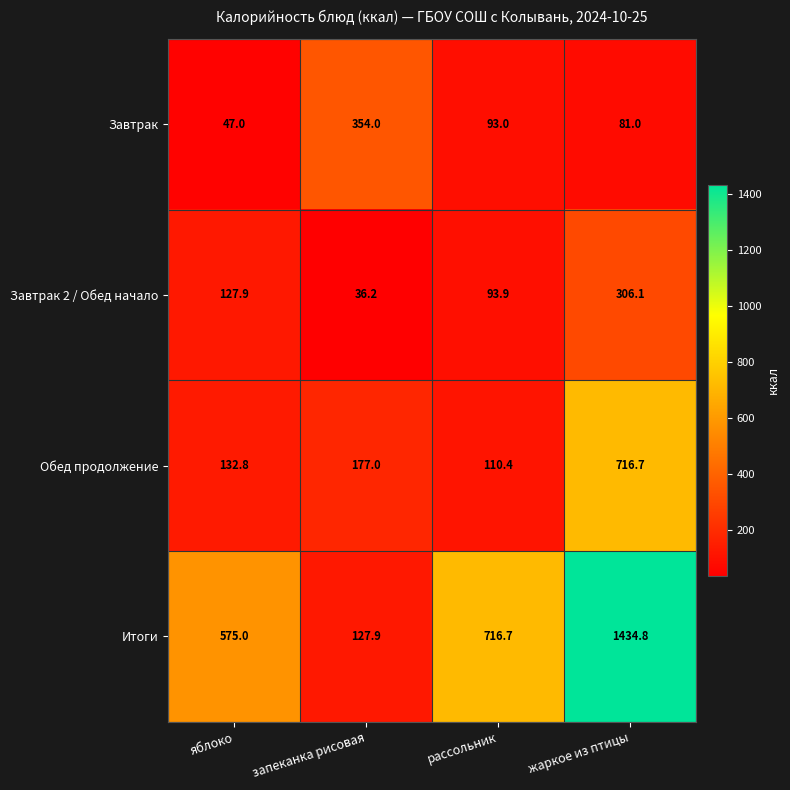

At how many categories does at least one series exceed 77?

4